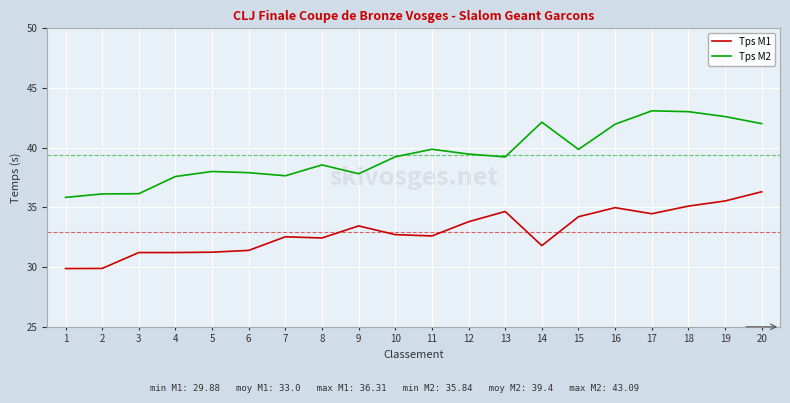

Which series has the largest total across all categories?

Tps M2